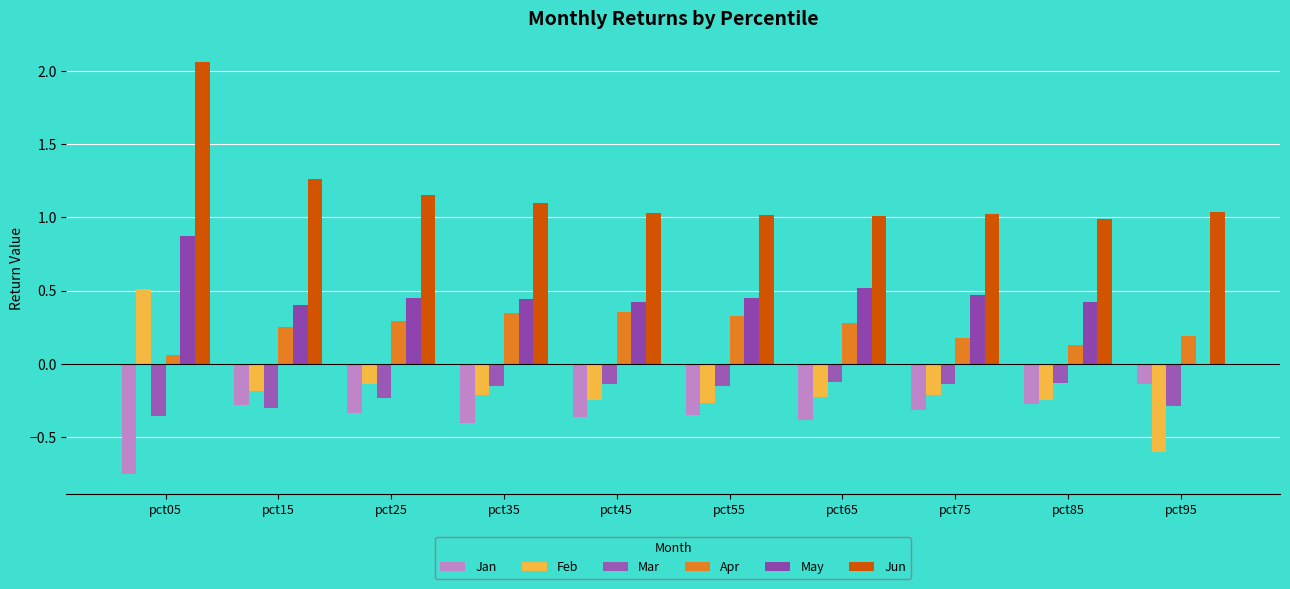

What is the sum of the Mar values at pct85 and pct45?

-0.3